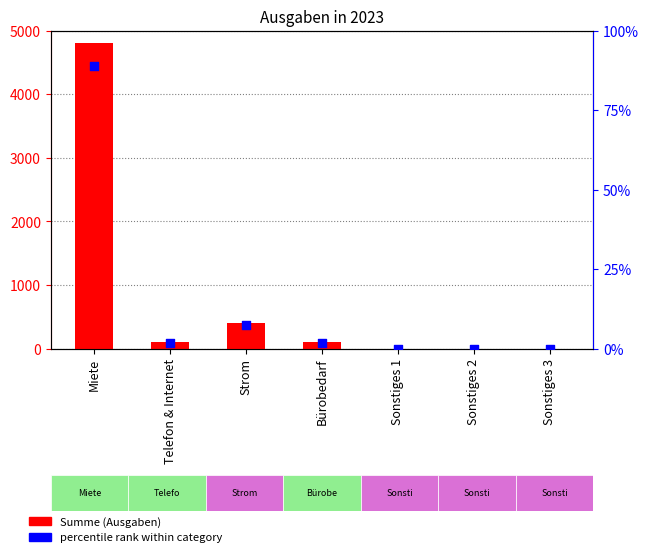

Which series reaches the maximum Y coordinate?

Summe (Ausgaben)